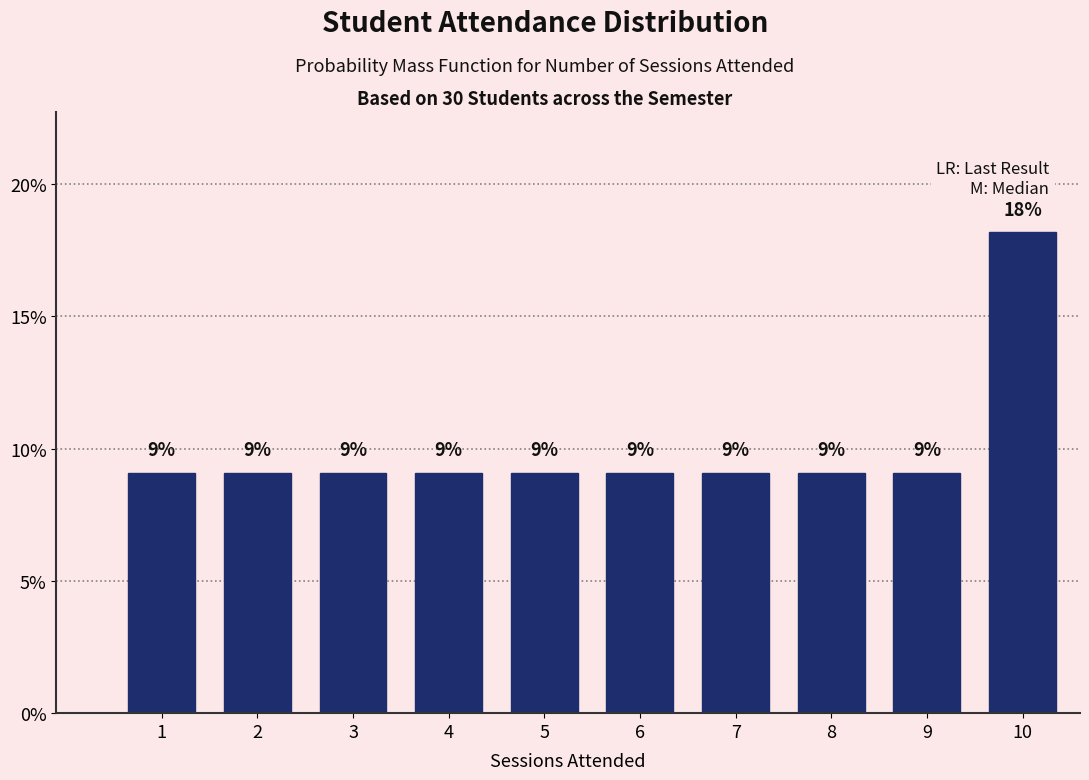

How many bars are there in total?

10